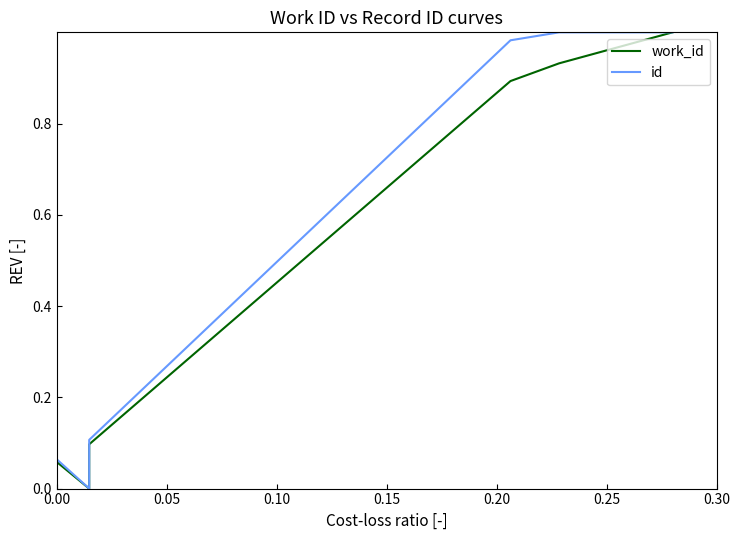

At how many categories does at least one series exceed 0?

9